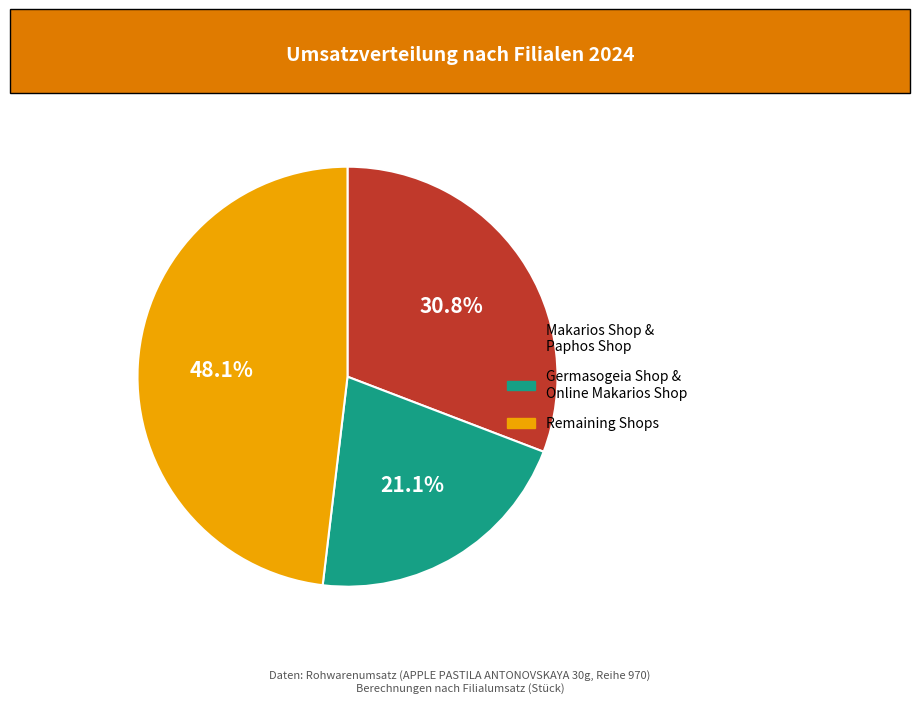

Is there a majority slice in this chart?

No